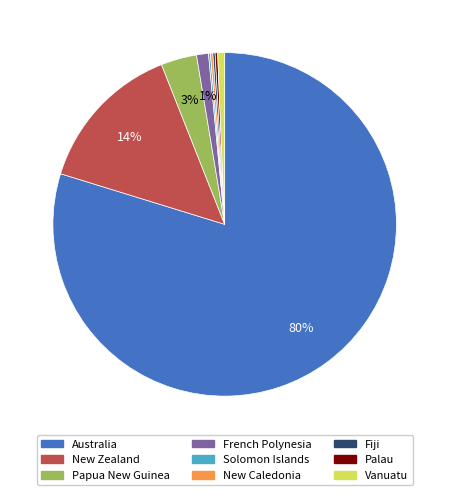

To the nearest percent, what is the average slice percentage?

11%